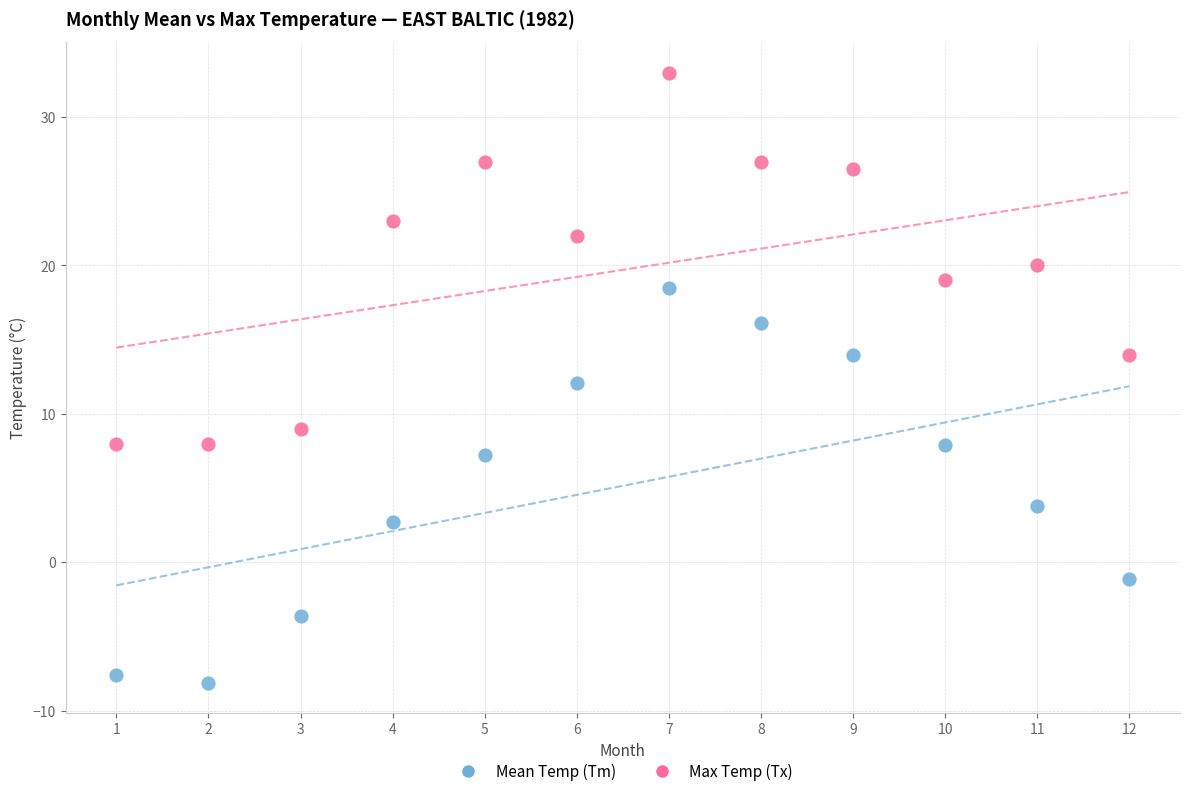

Which series reaches the minimum Y coordinate?

Mean Temp (Tm)